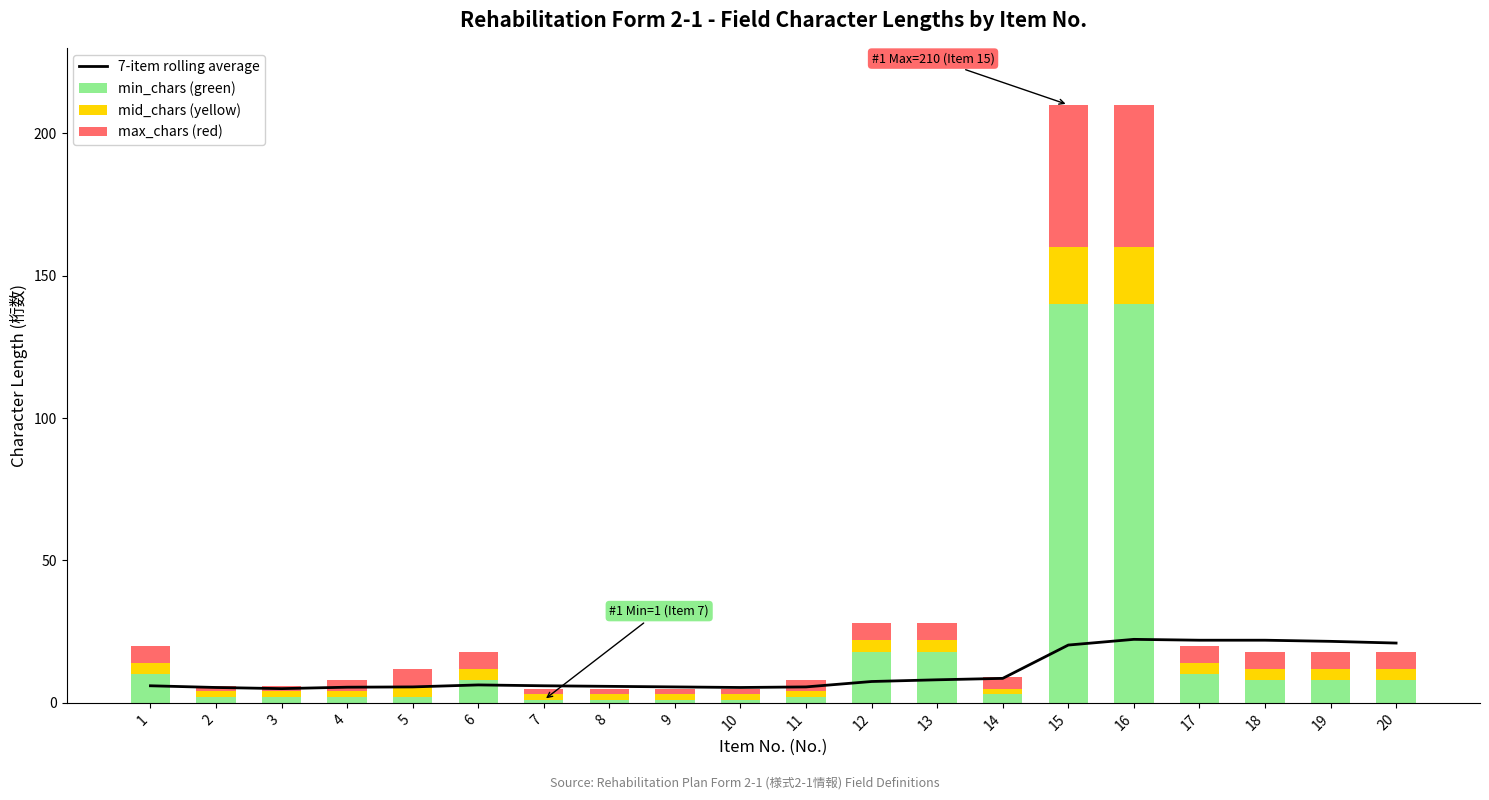

Reading left to right, what are all the values shown in this chart?

7-item rolling average: 6.0	5.4	5.0	5.5	5.6	6.3	6.0	5.8	5.6	5.4	5.6	7.5	8.1	8.6	20.3	22.3	22.0	22.0	21.6	21.0
min_chars (green): 10.0	2.0	2.0	2.0	2.0	8.0	1.0	1.0	1.0	1.0	2.0	18.0	18.0	3.0	140.0	140.0	10.0	8.0	8.0	8.0
mid_chars (yellow): 4.0	2.0	2.0	2.0	4.0	4.0	2.0	2.0	2.0	2.0	2.0	4.0	4.0	2.0	20.0	20.0	4.0	4.0	4.0	4.0
max_chars (red): 6.0	2.0	2.0	4.0	6.0	6.0	2.0	2.0	2.0	2.0	4.0	6.0	6.0	4.0	50.0	50.0	6.0	6.0	6.0	6.0